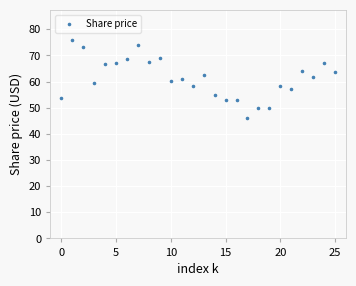

What is the range of Y values (max minus min)?

29.9